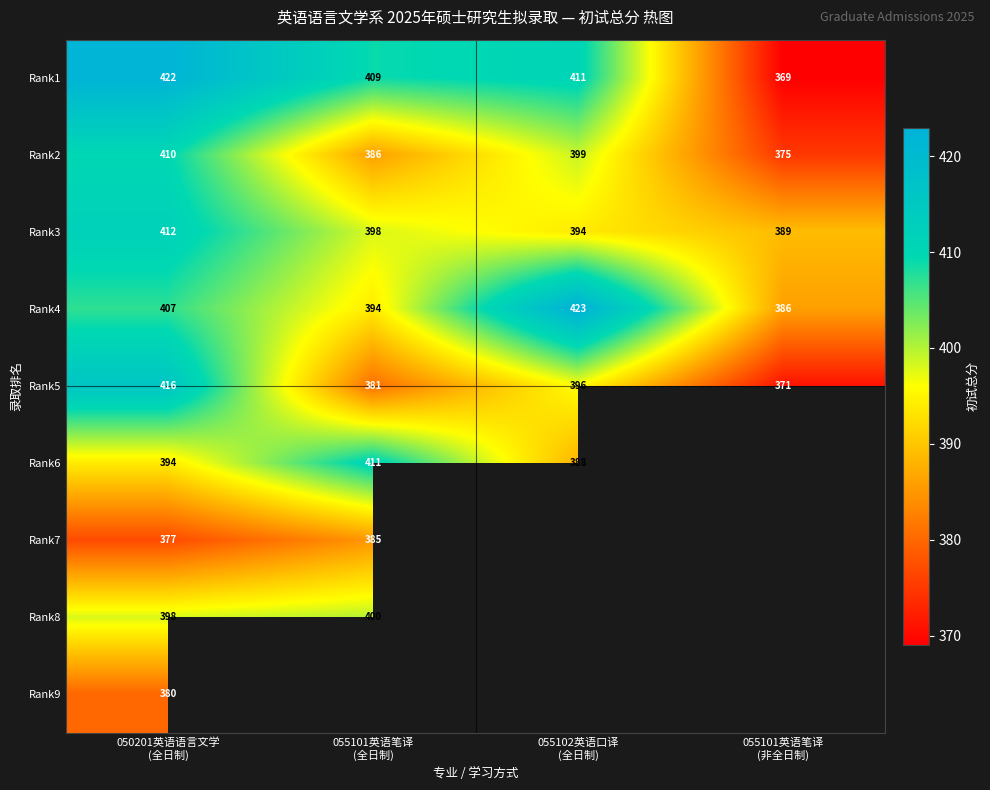

What is the difference between the second highest and minimum values in the Rank5 series?

25